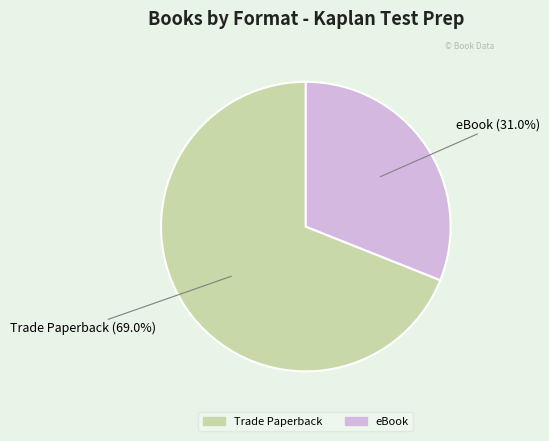

What is the ratio of the value at Trade Paperback to the value at eBook?

2.2